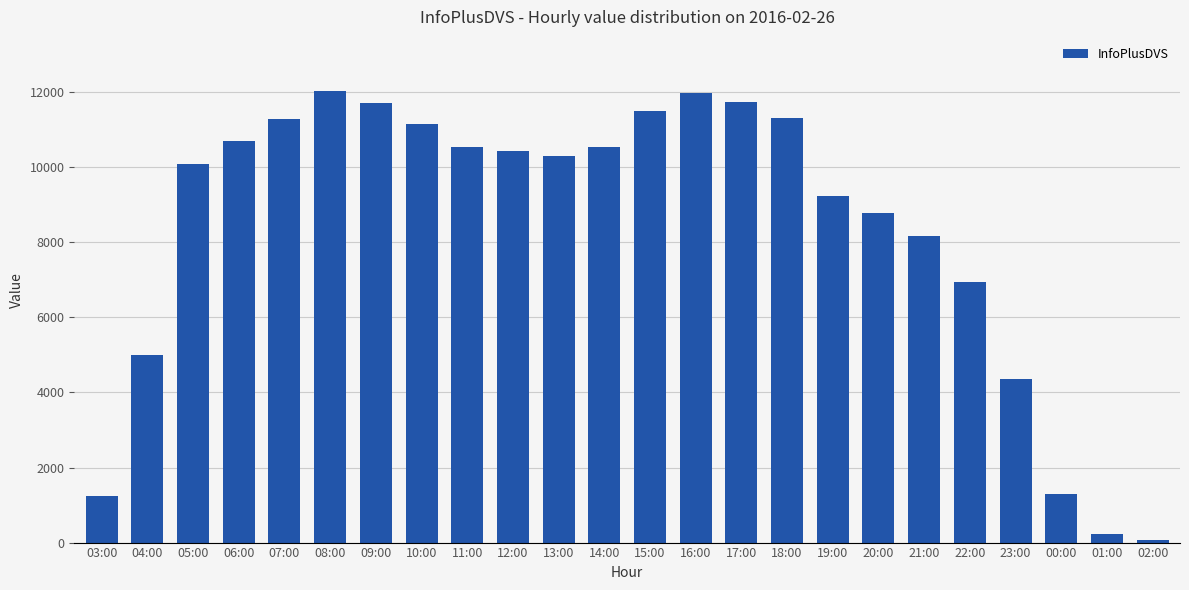

The chart shows a value of 16417 at 07:00. True or false?

False